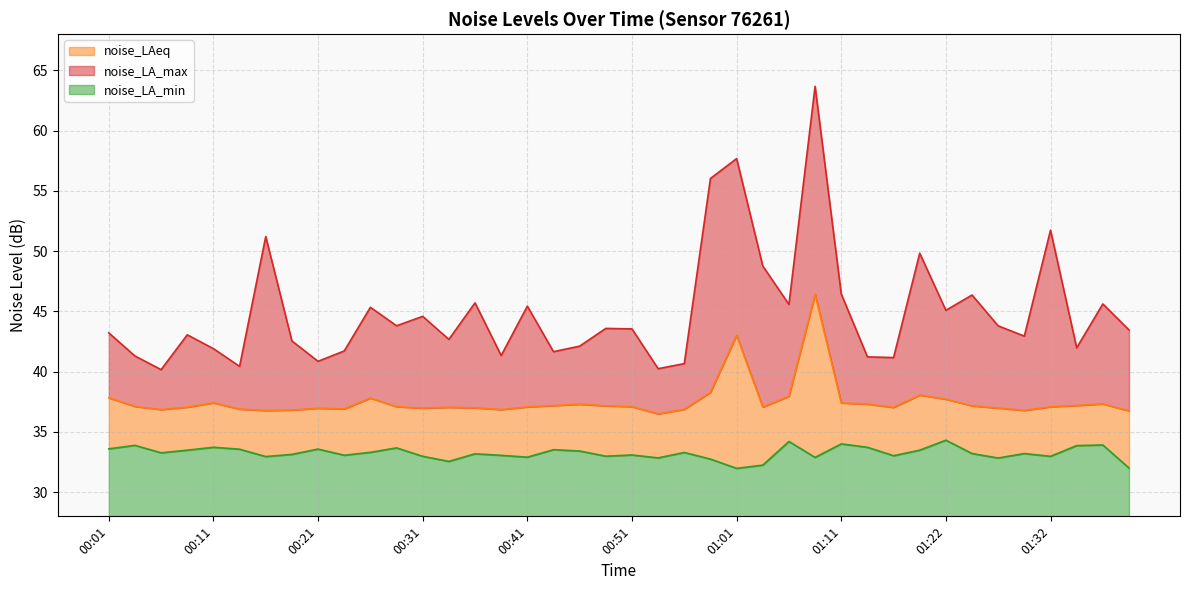

How many data points in noise_LA_min are less than 33?

13